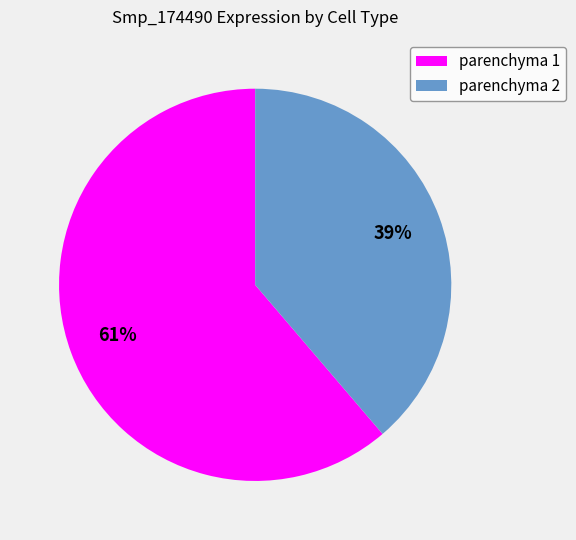

Between parenchyma 1 and parenchyma 2, which is larger?

parenchyma 1